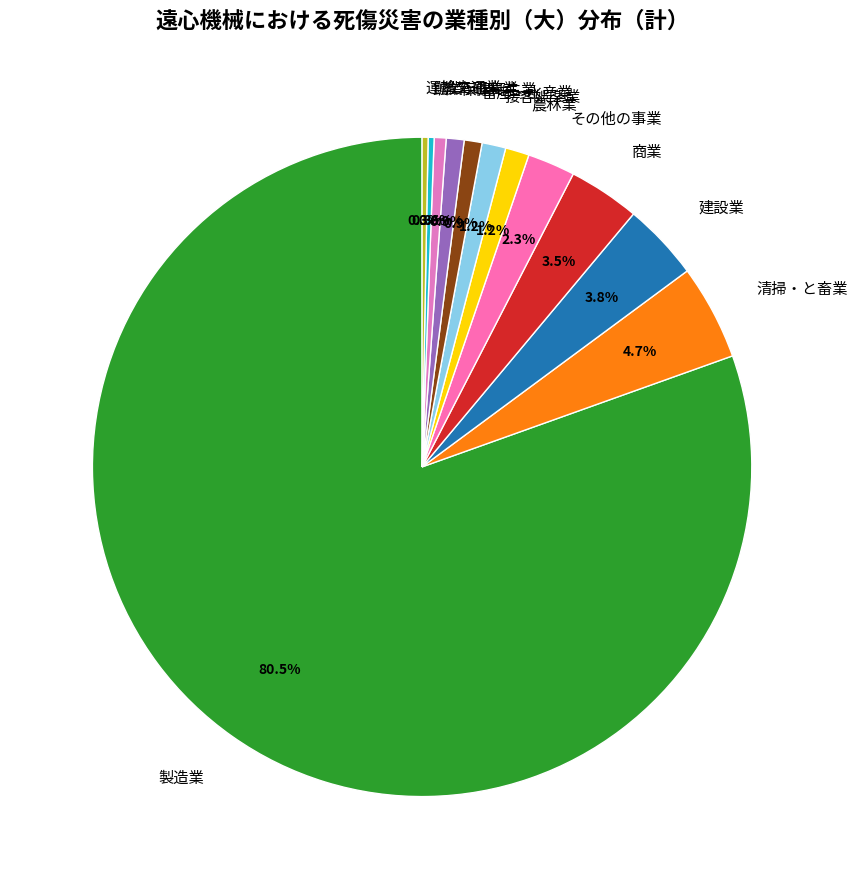

How much of the chart is everything except 畜産・水産業?

99.1%